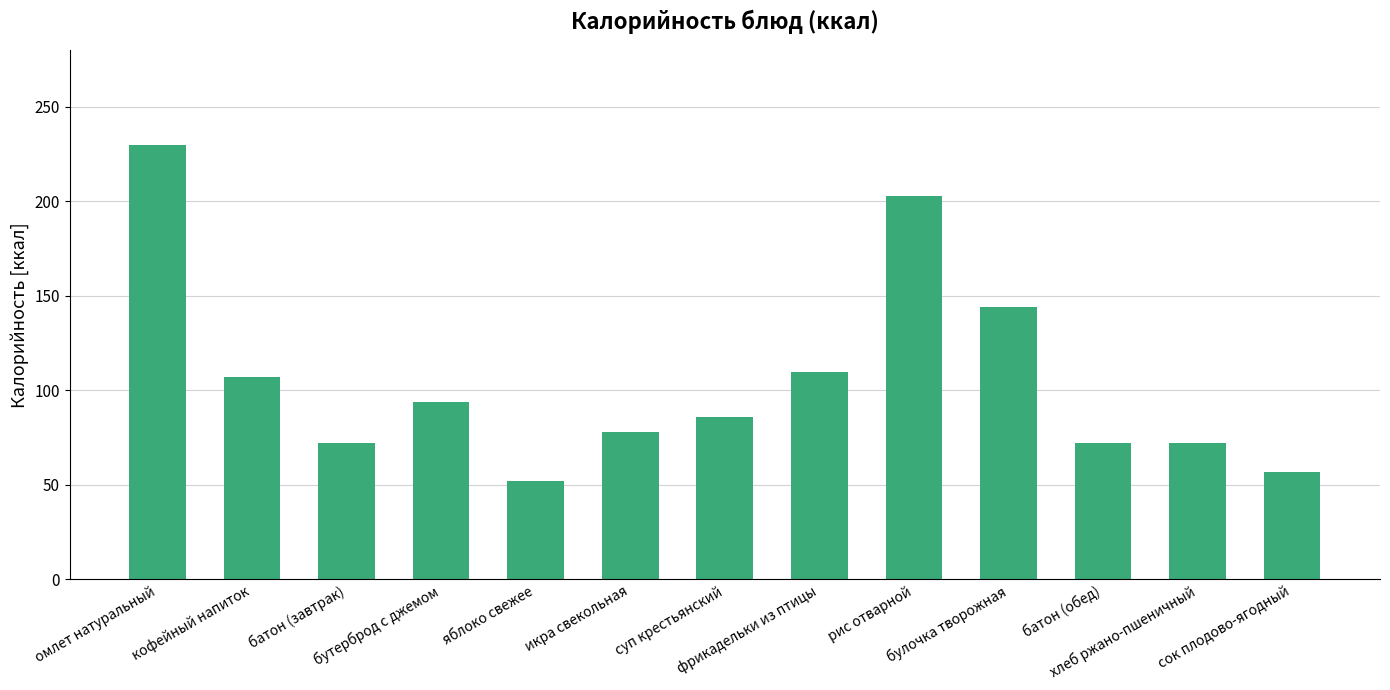

What is the change in value from рис отварной to батон (обед)?

-131